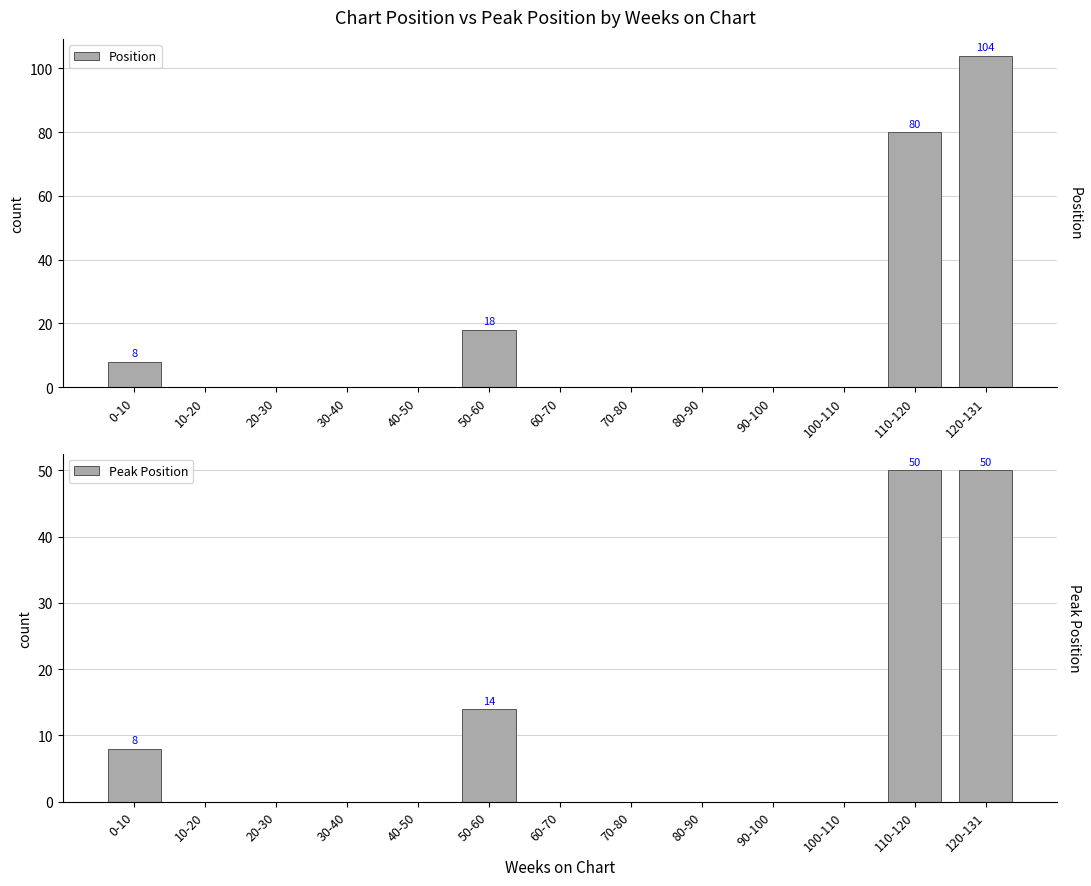

The Peak Position series shows -34 at 30-40. True or false?

False